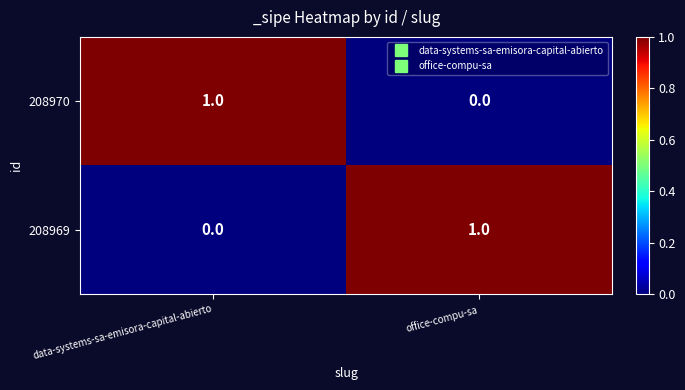

At office-compu-sa, list the series in order from smallest to largest.

208970, 208969